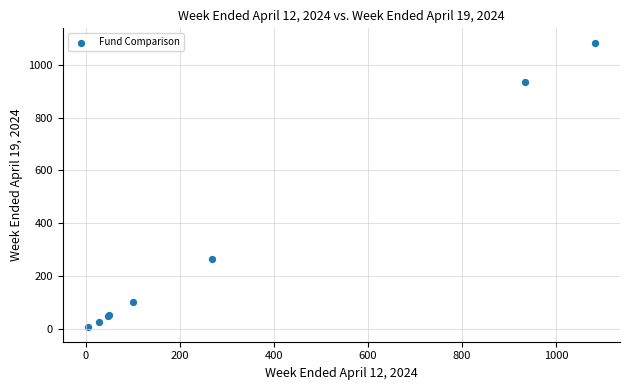

What Y value in the scatter plot is closest to 544?

263.8